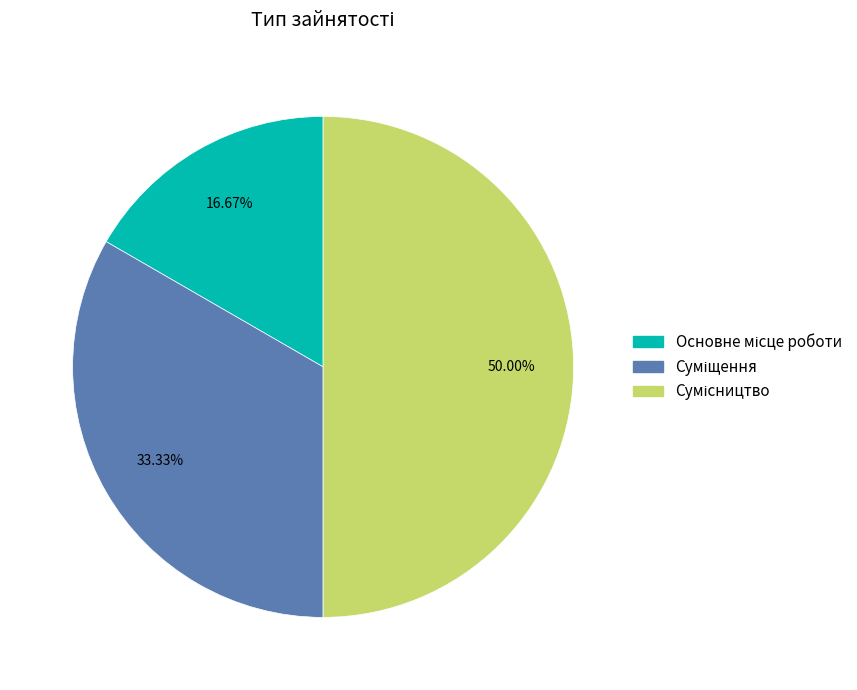

Approximately how many times larger is the value at Сумісництво compared to Суміщення?

1.5